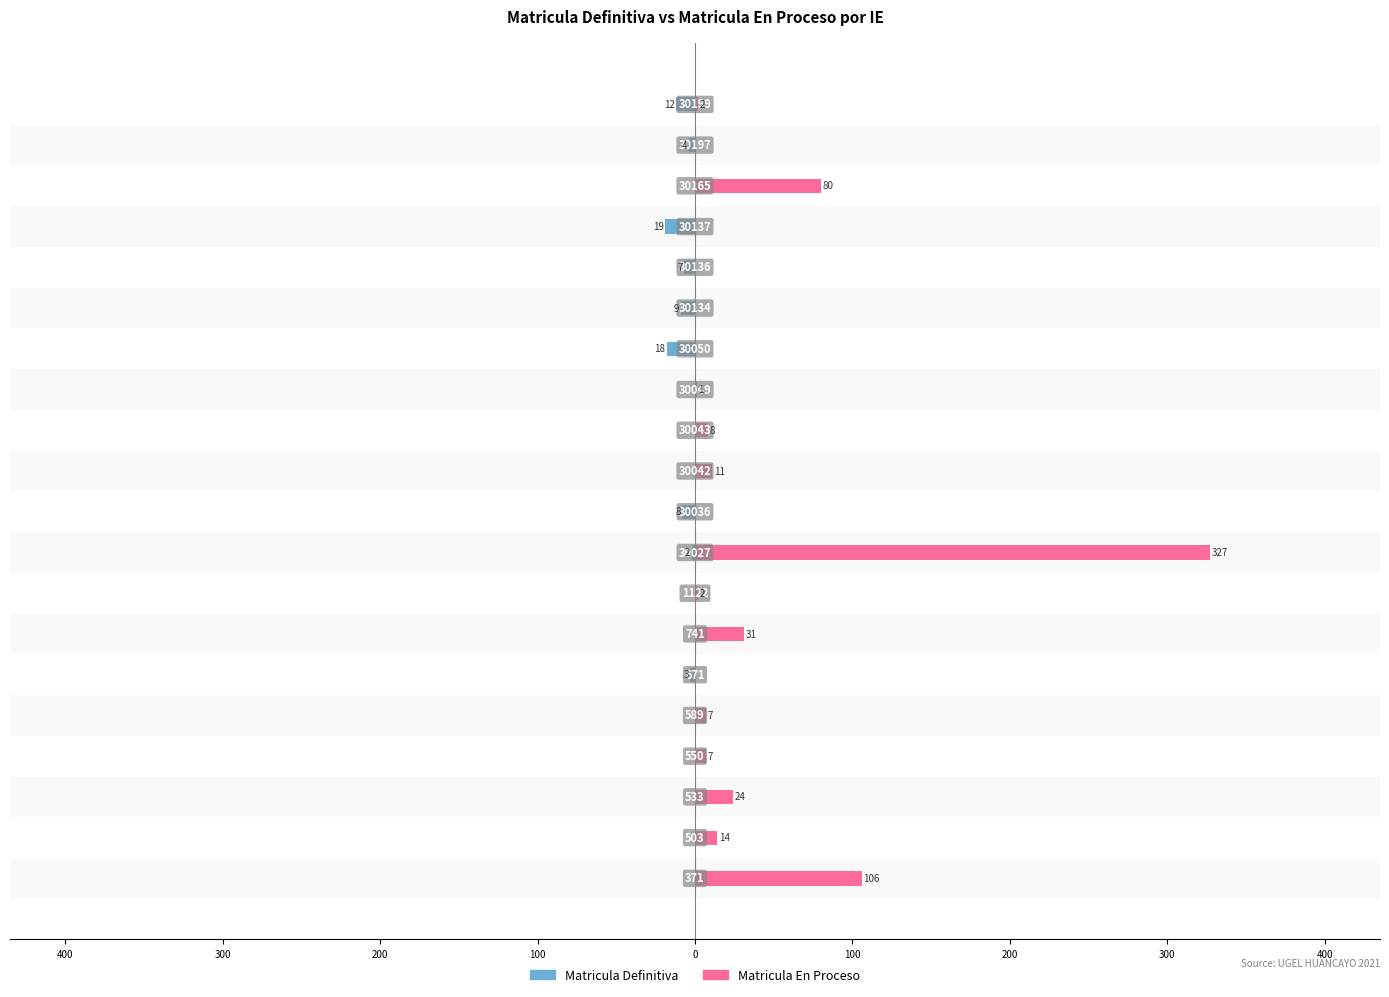

The value of Matricula En Proceso at 300 is 224. True or false?

False